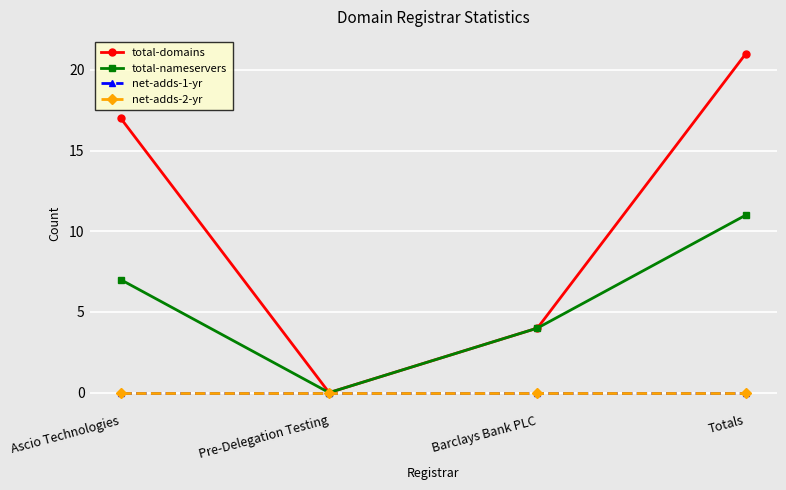

At which label does total-nameservers reach its peak?

Totals